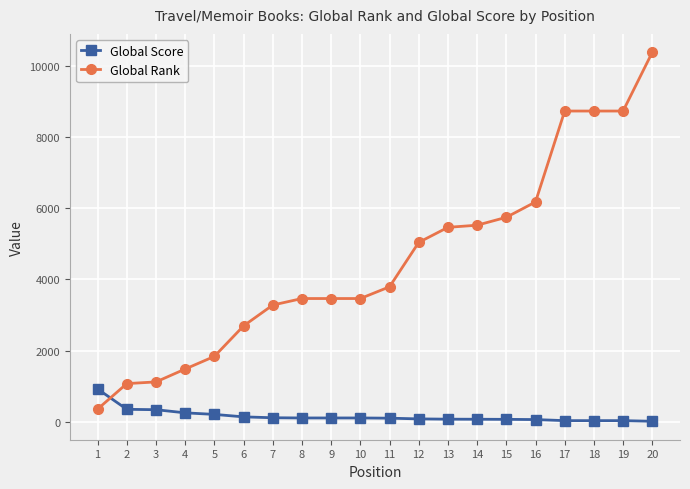

How many series are shown in this chart?

2